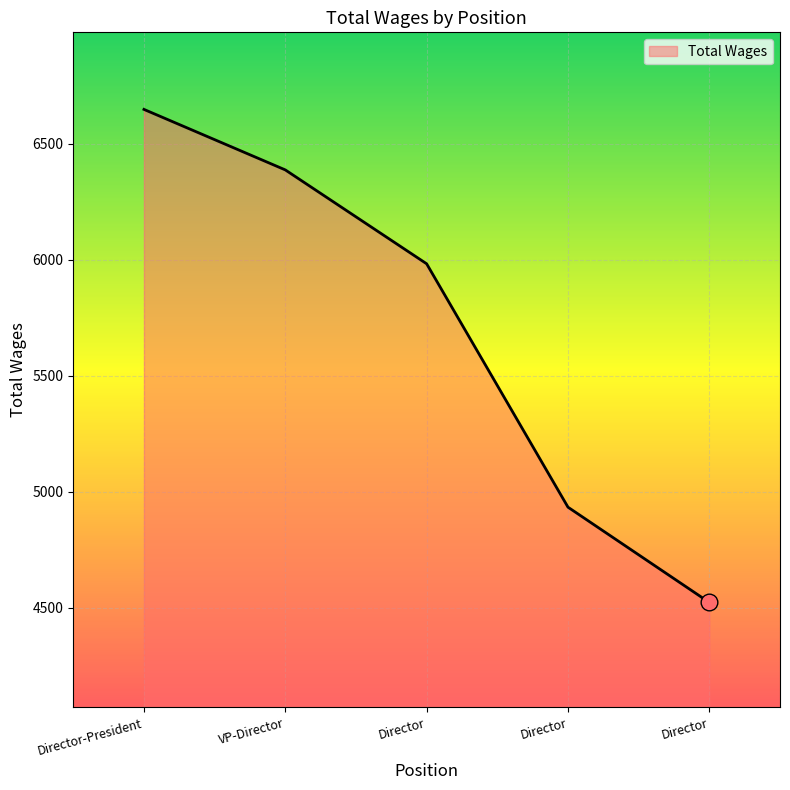

Read the value at Director-President, to the nearest 50.

6650